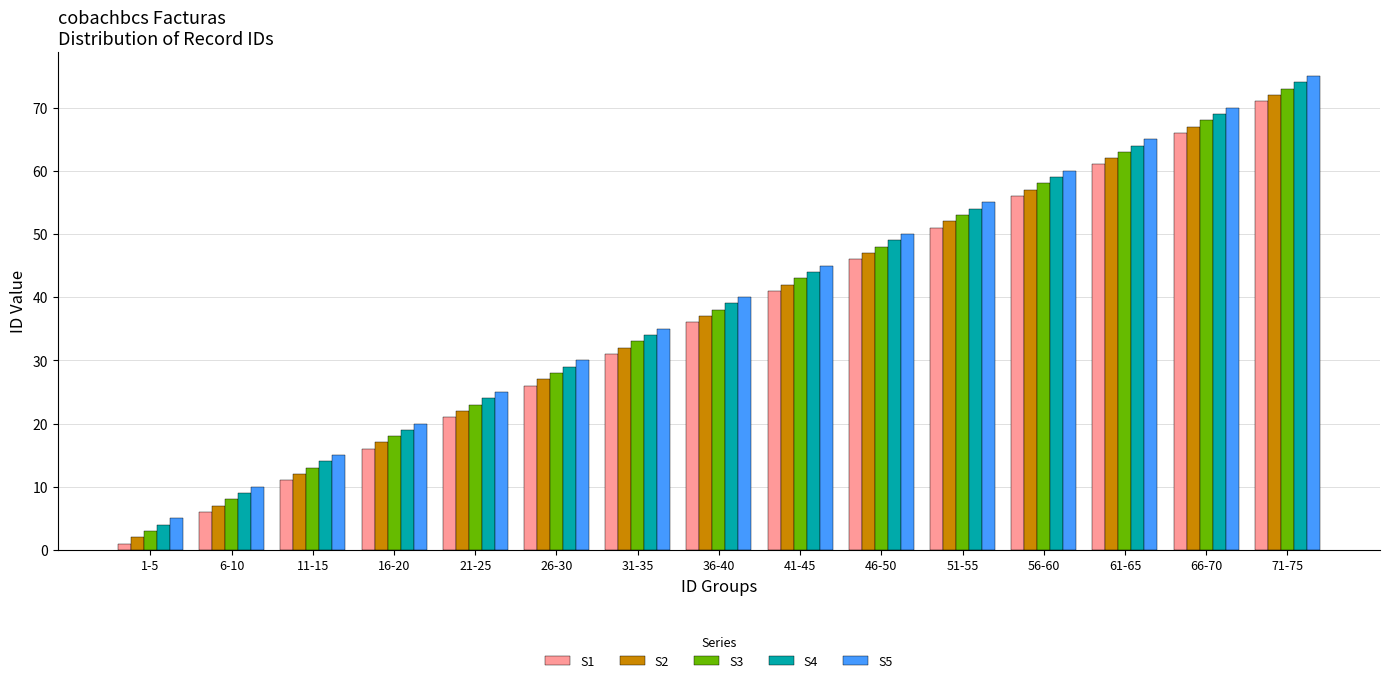

What is the label of the 9th bar from the right?

31-35